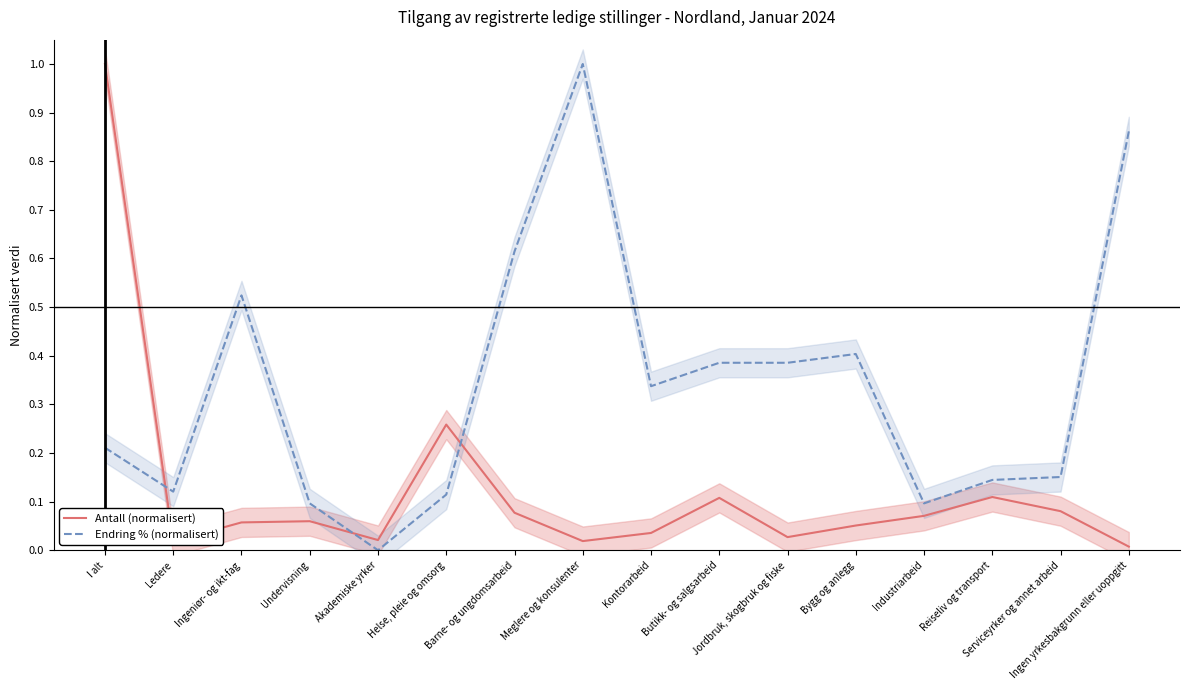

Reading left to right, transcribe all the data shown in this chart.

Antall (normalisert): 1.0	0.0	0.1	0.1	0.0	0.3	0.1	0.0	0.0	0.1	0.0	0.1	0.1	0.1	0.1	0.0
Endring % (normalisert): 0.2	0.1	0.5	0.1	0.0	0.1	0.6	1.0	0.3	0.4	0.4	0.4	0.1	0.1	0.2	0.9